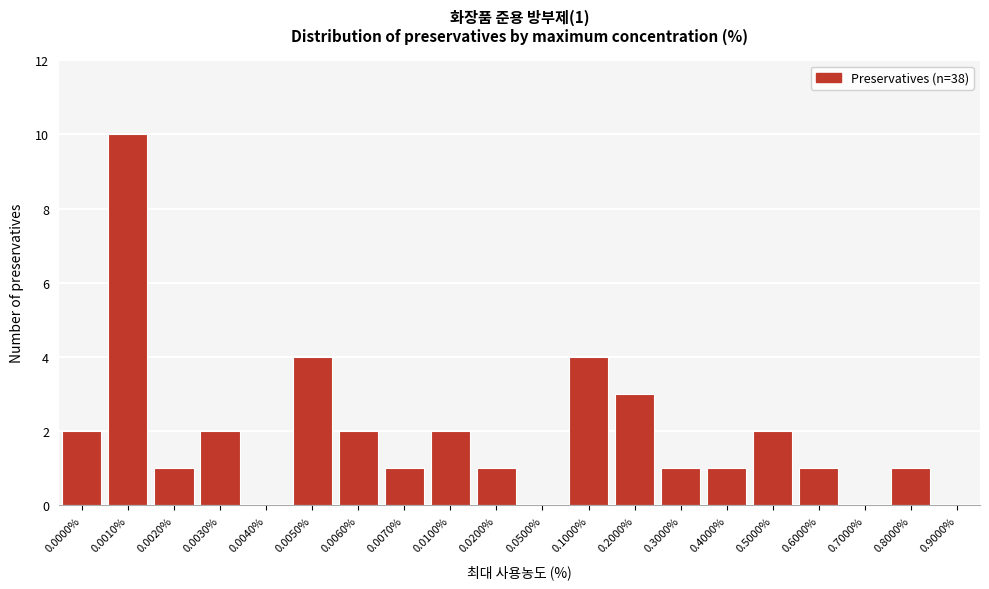

Reading left to right, extract all data points from this chart.

0.0000%=2	0.0010%=10	0.0020%=1	0.0030%=2	0.0040%=0	0.0050%=4	0.0060%=2	0.0070%=1	0.0100%=2	0.0200%=1	0.0500%=0	0.1000%=4	0.2000%=3	0.3000%=1	0.4000%=1	0.5000%=2	0.6000%=1	0.7000%=0	0.8000%=1	0.9000%=0